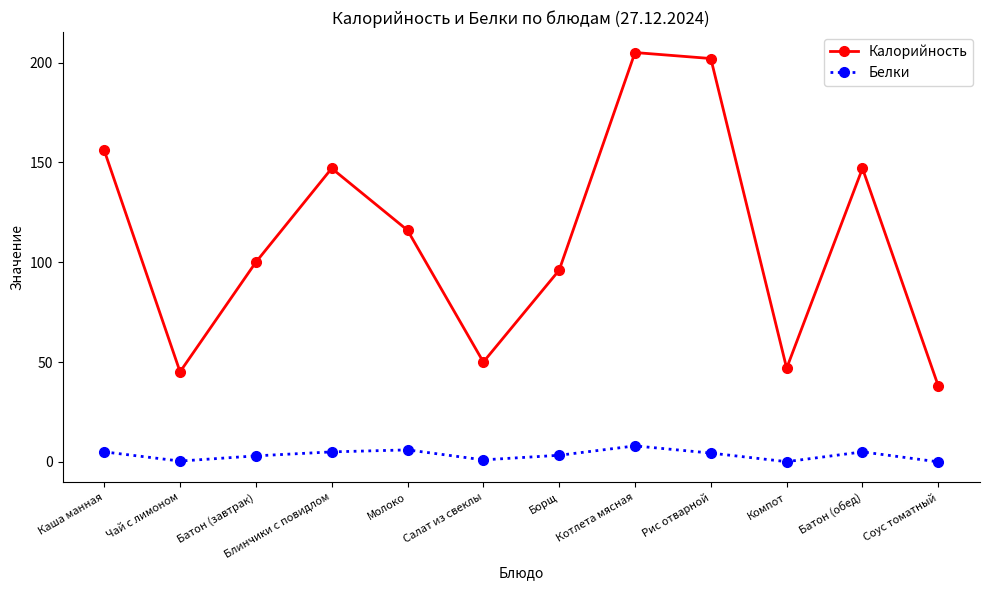

Where does the Калорийность series first go above 116?

Каша манная